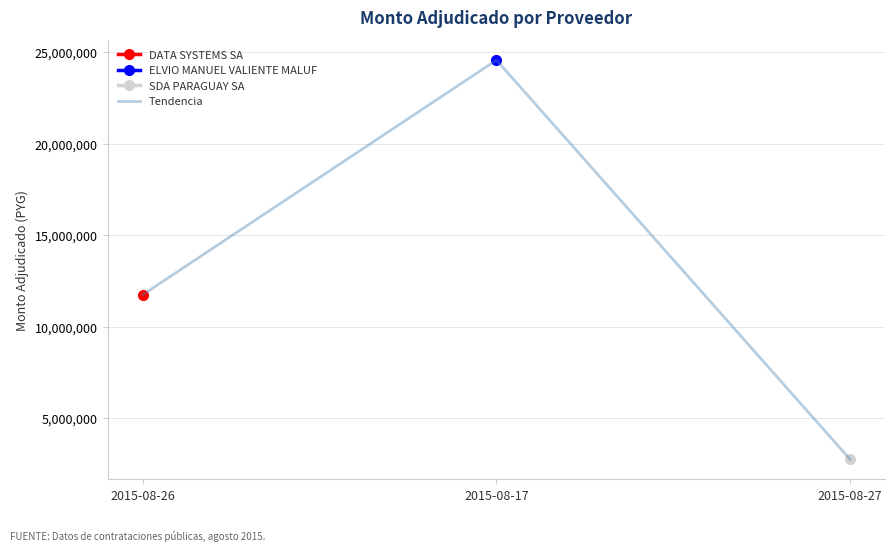

Count the values in the range 2750000 to 24576700.

3